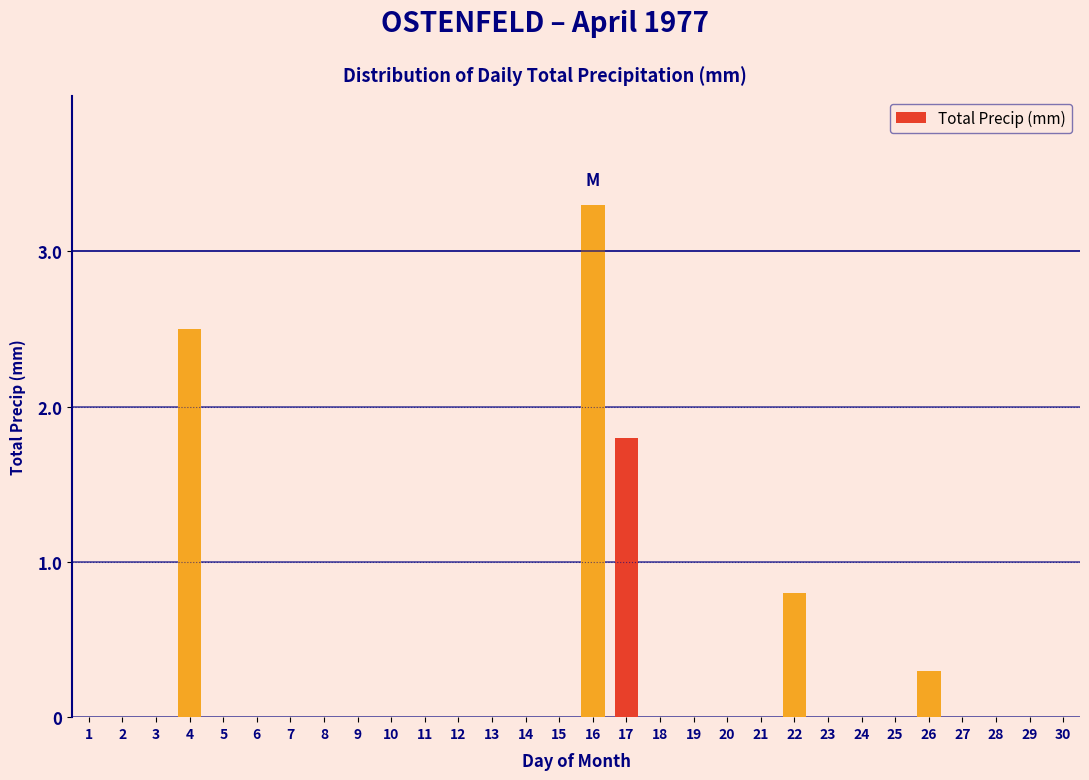

Reading left to right, what are all the values shown in this chart?

1=0.0	2=0.0	3=0.0	4=2.5	5=0.0	6=0.0	7=0.0	8=0.0	9=0.0	10=0.0	11=0.0	12=0.0	13=0.0	14=0.0	15=0.0	16=3.3	17=1.8	18=0.0	19=0.0	20=0.0	21=0.0	22=0.8	23=0.0	24=0.0	25=0.0	26=0.3	27=0.0	28=0.0	29=0.0	30=0.0